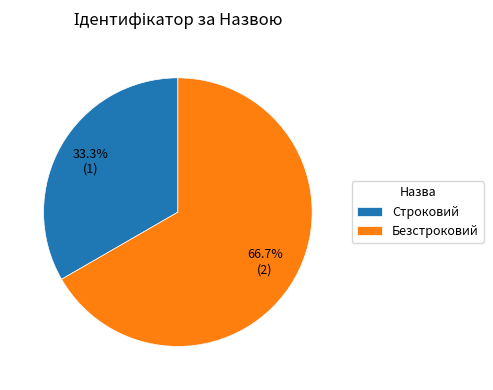

Which has a higher value, Строковий or Безстроковий?

Безстроковий